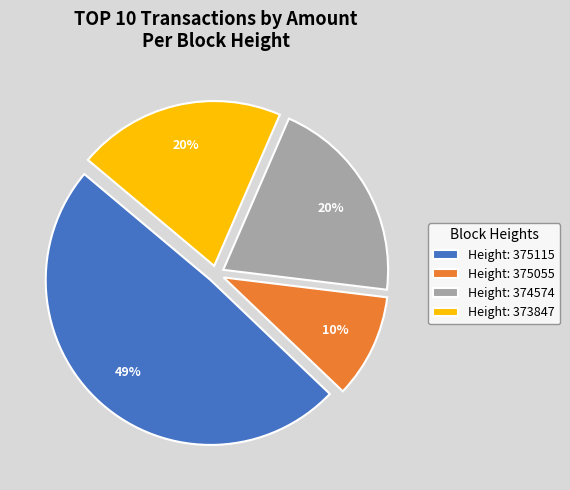

Is there any slice that represents more than half of the pie?

No